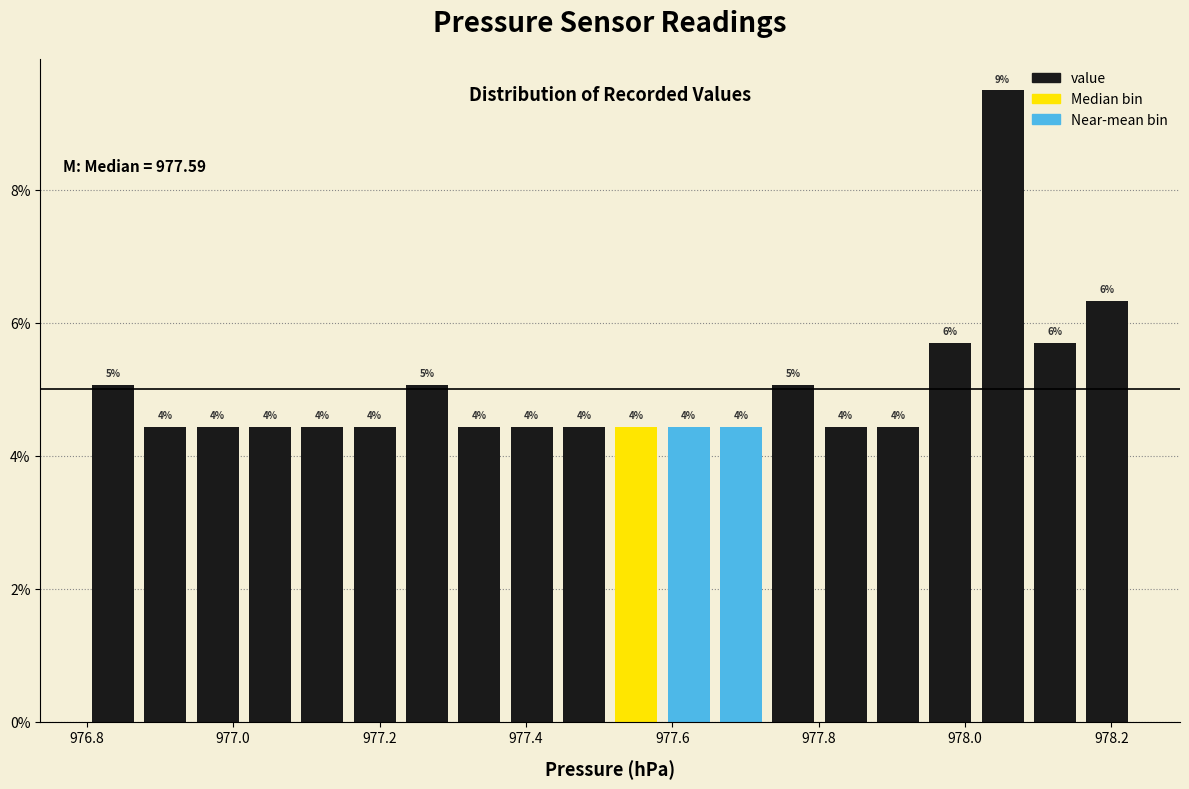

Around what value on the x-axis is the tallest bar? Give the approximate position of its centre, as read against the axis.

978.06